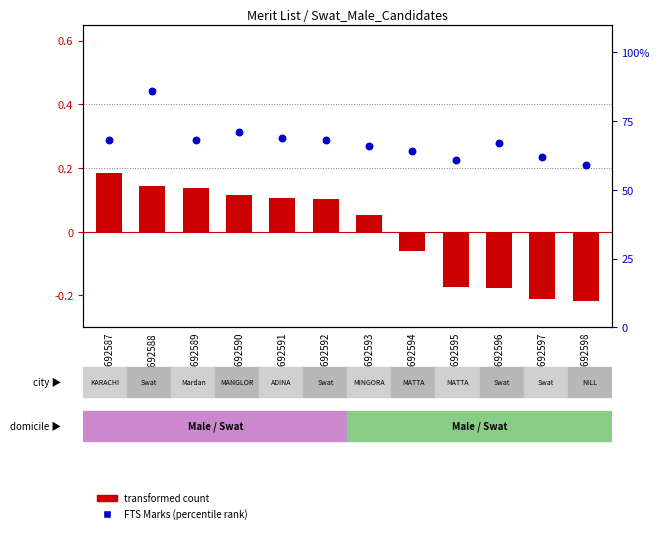

What are all the series names shown in the legend?

transformed count, FTS Marks (percentile rank)